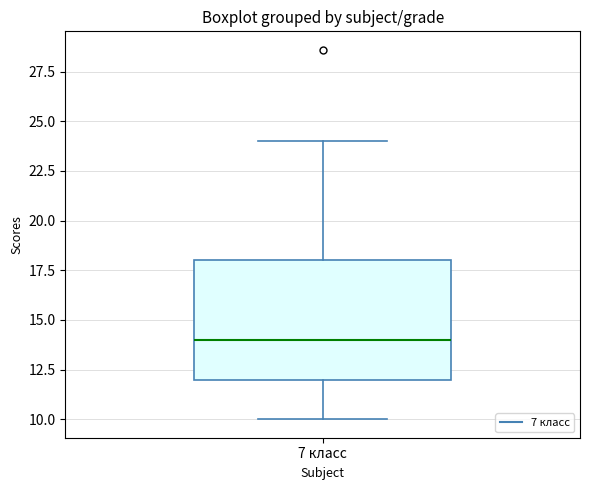

Read this box plot against the y-axis: the position of the median line, the range covered by the box, and the ends of both whiskers. The values are not printed on the chart, so give them approximately, as read against the axis.

median 14, box 12 to 18, whiskers 10 to 24